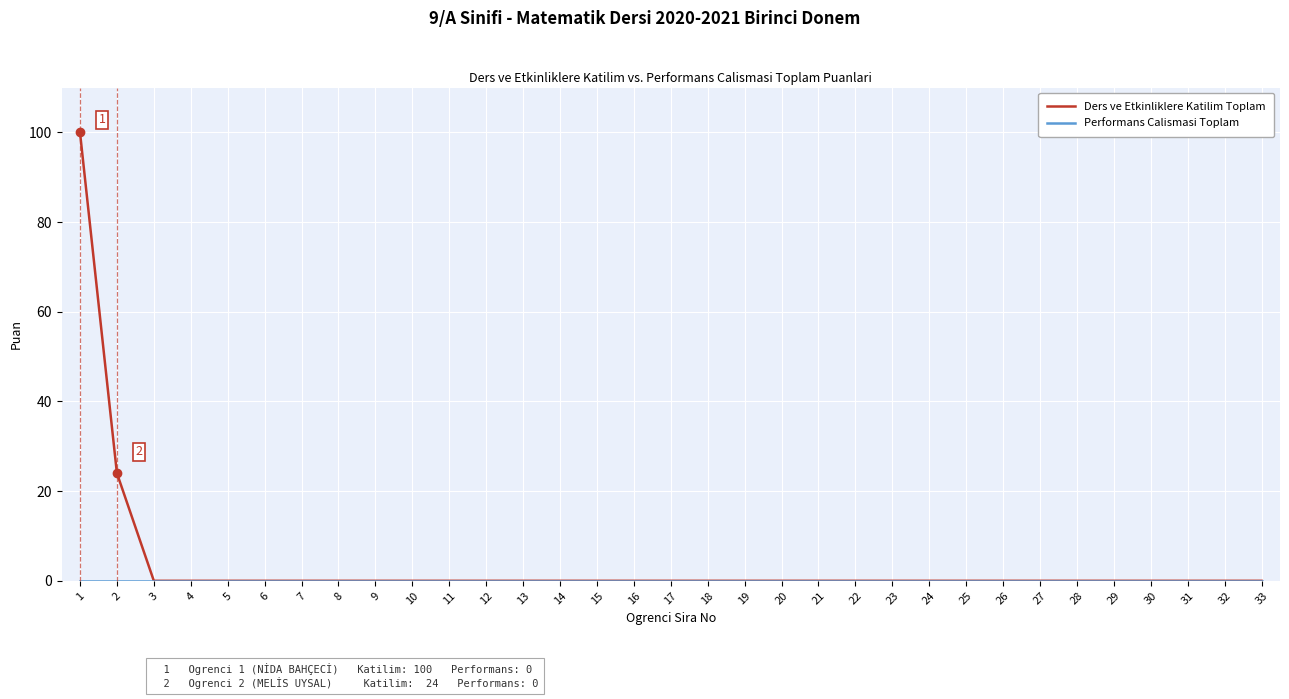

What is the greatest value displayed?

100